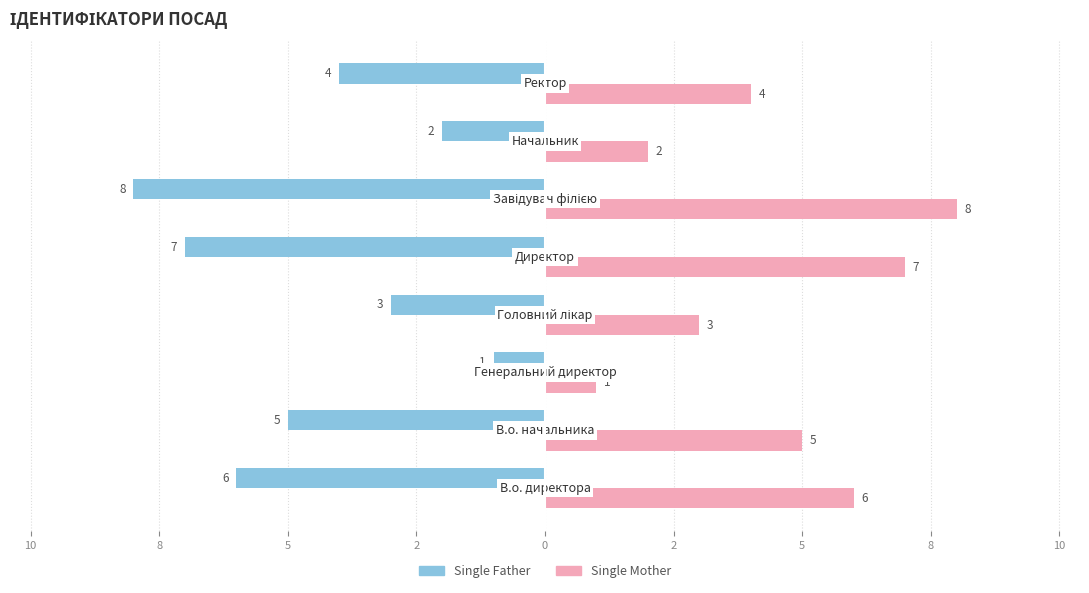

What is the lowest value of the Single Father series?

-8